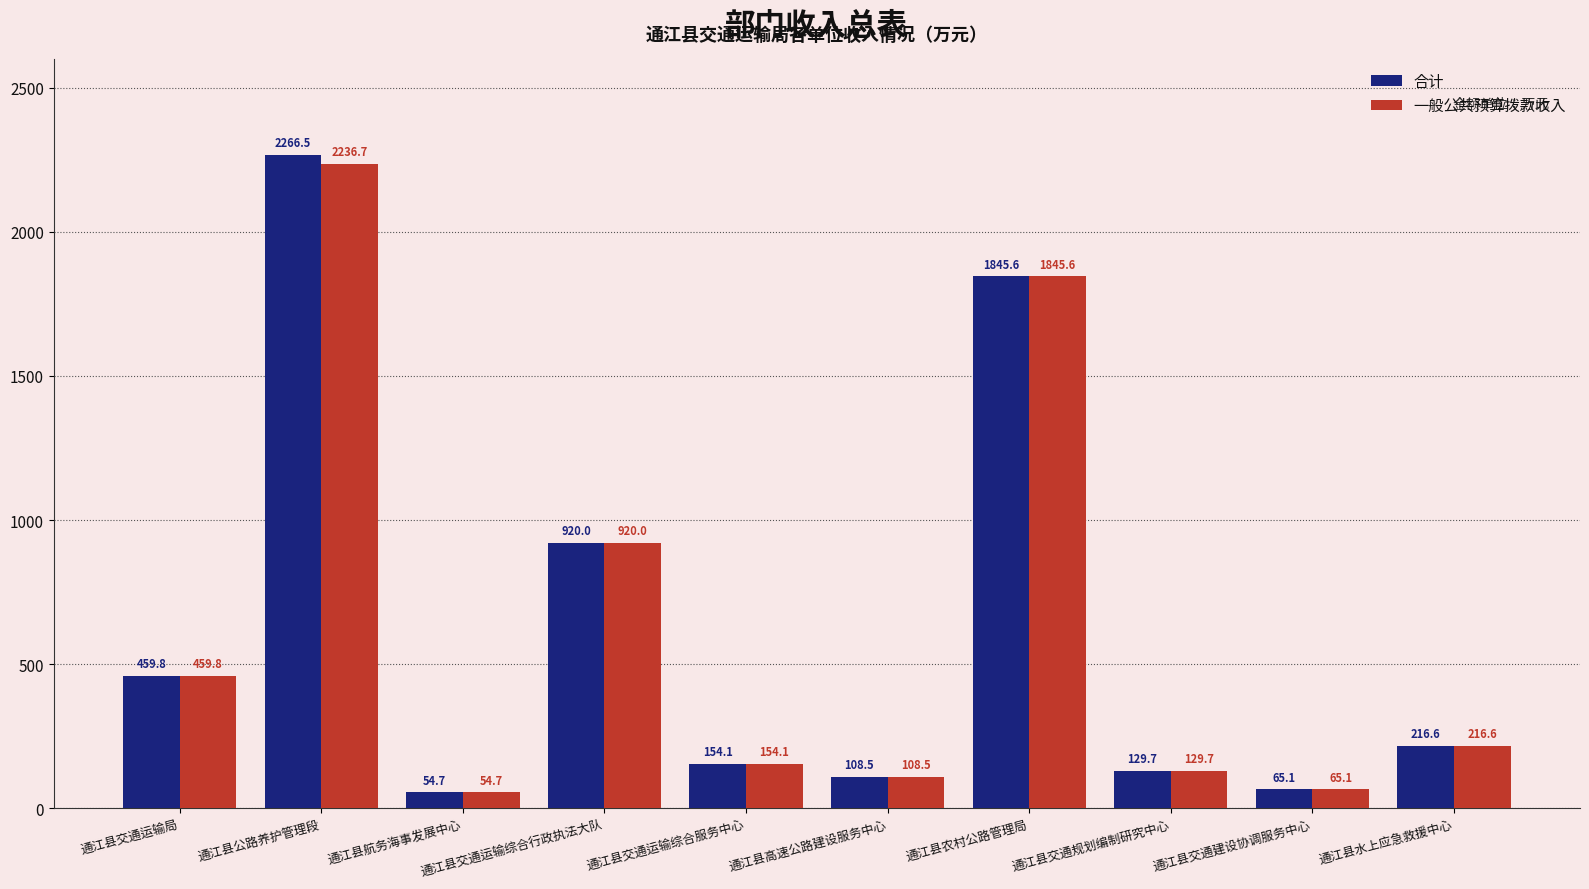

What are all the series names shown in the legend?

合计, 一般公共预算拨款收入